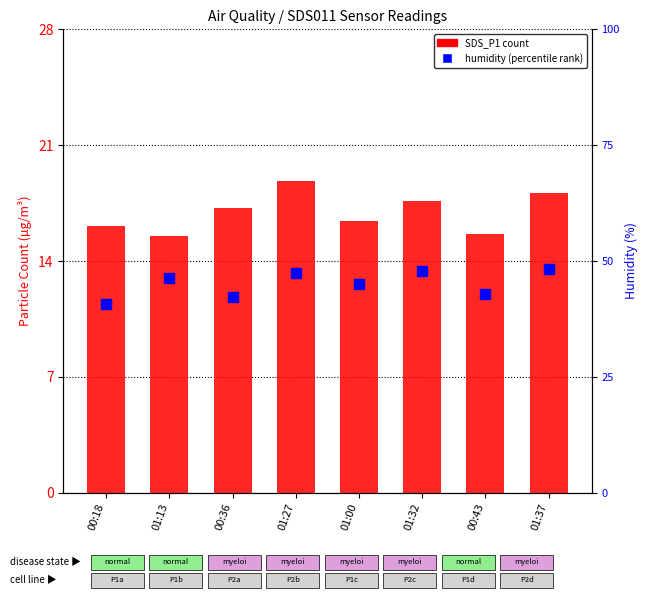

What are all the series names shown in the legend?

SDS_P1 (count), humidity (percentile rank)